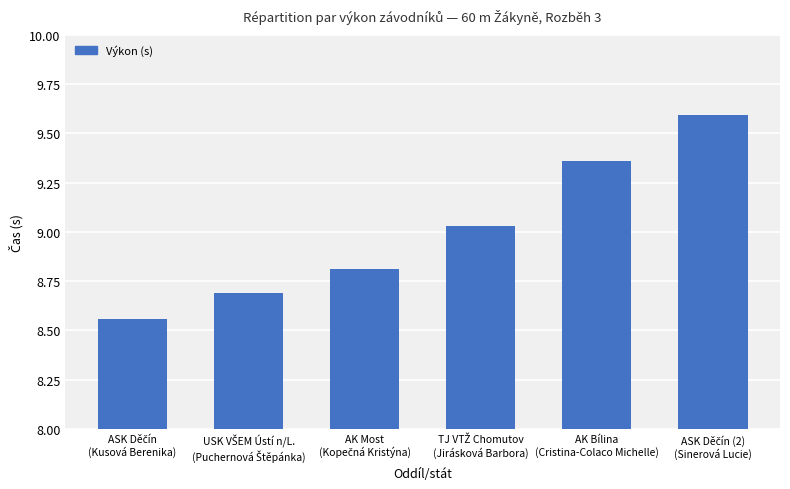

What is the maximum value shown in the chart?

9.6